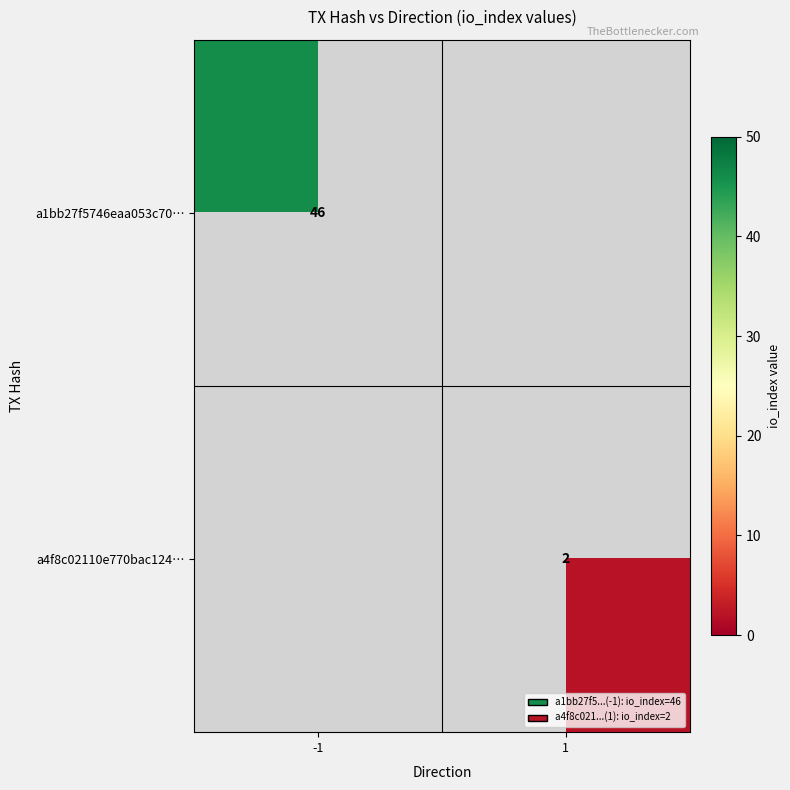

The a4f8c02110e770bac124… series shows 2 at 1. True or false?

True